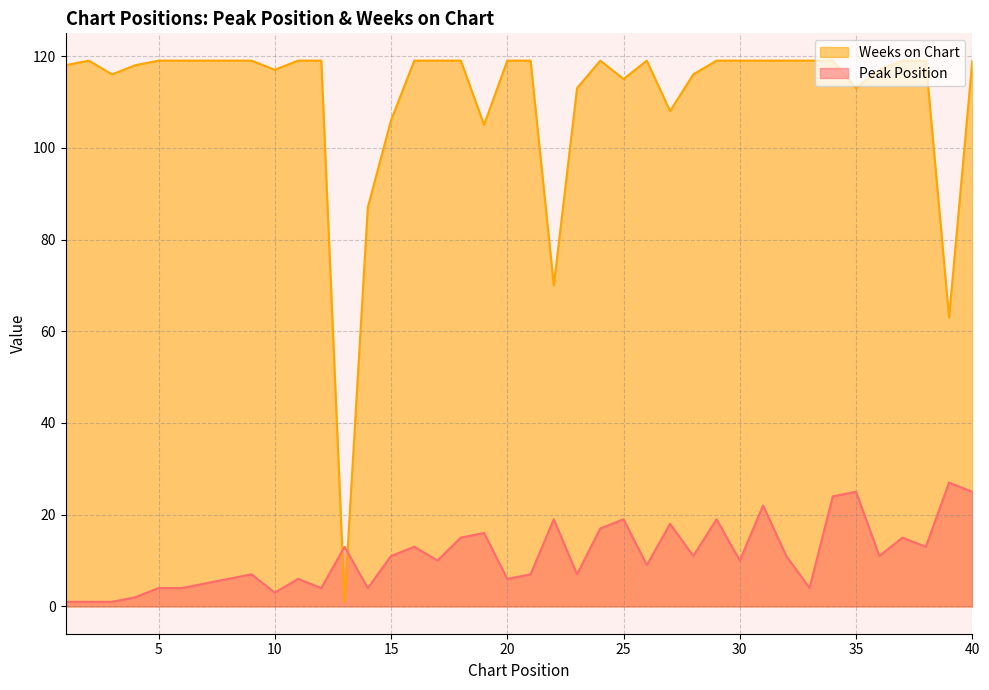

The value of Weeks on Chart at 15 is 150. True or false?

False